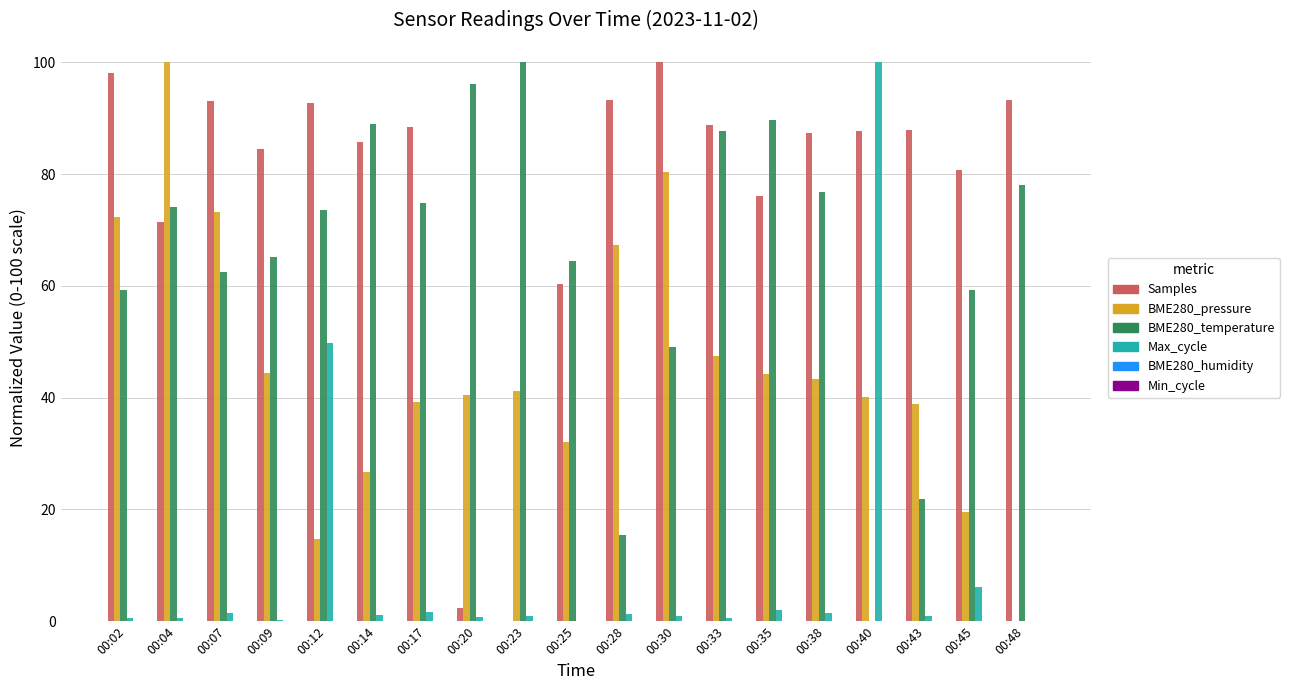

What is the greatest value displayed?

100.0